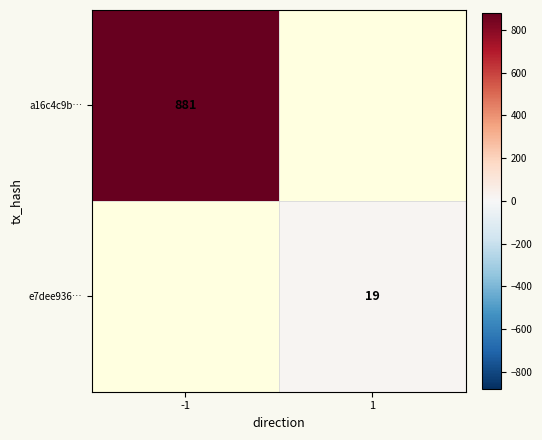

The value of e7dee936… at 1 is 27. True or false?

False